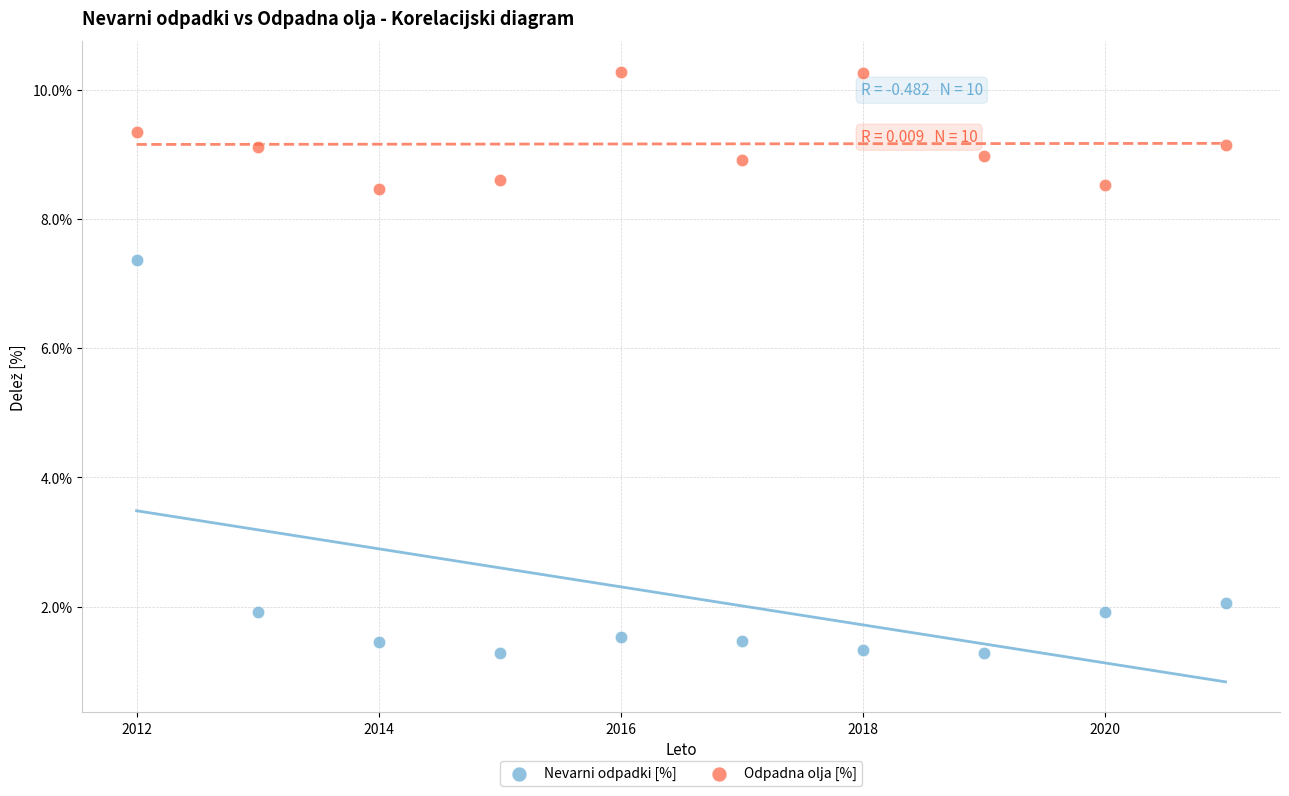

What are all the series names shown in the legend?

Nevarni odpadki [%], Odpadna olja [%]